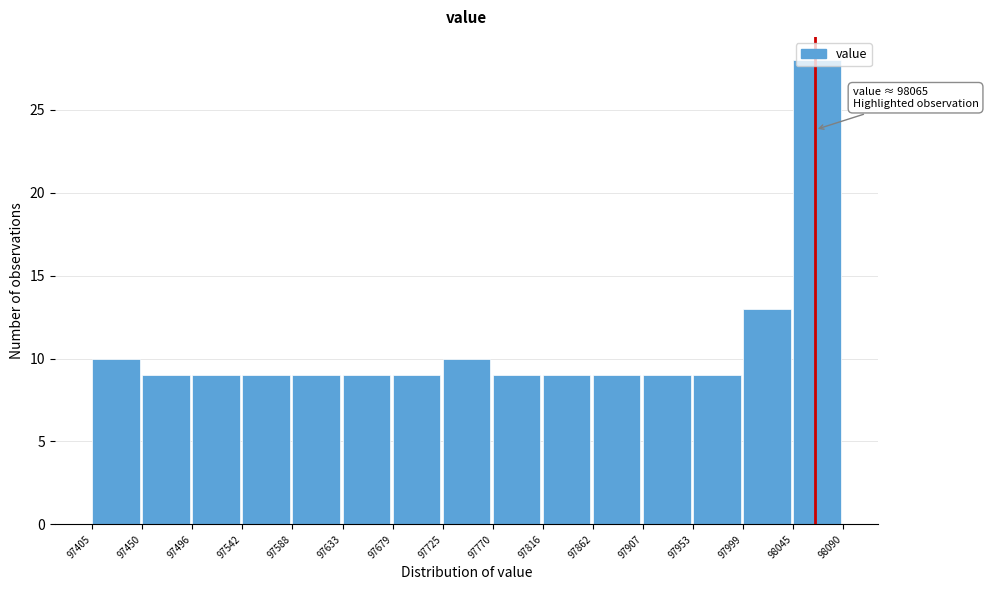

Which range on the x-axis has the tallest bar?

98045 to 98090